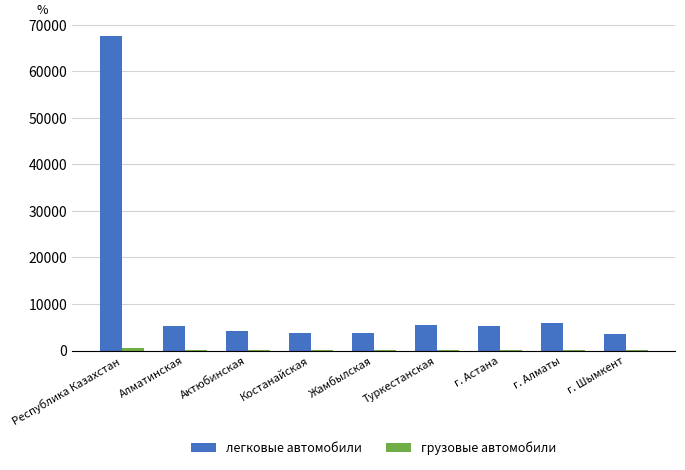

Between Республика Казахстан and г. Астана, which series saw the biggest shift?

легковые автомобили